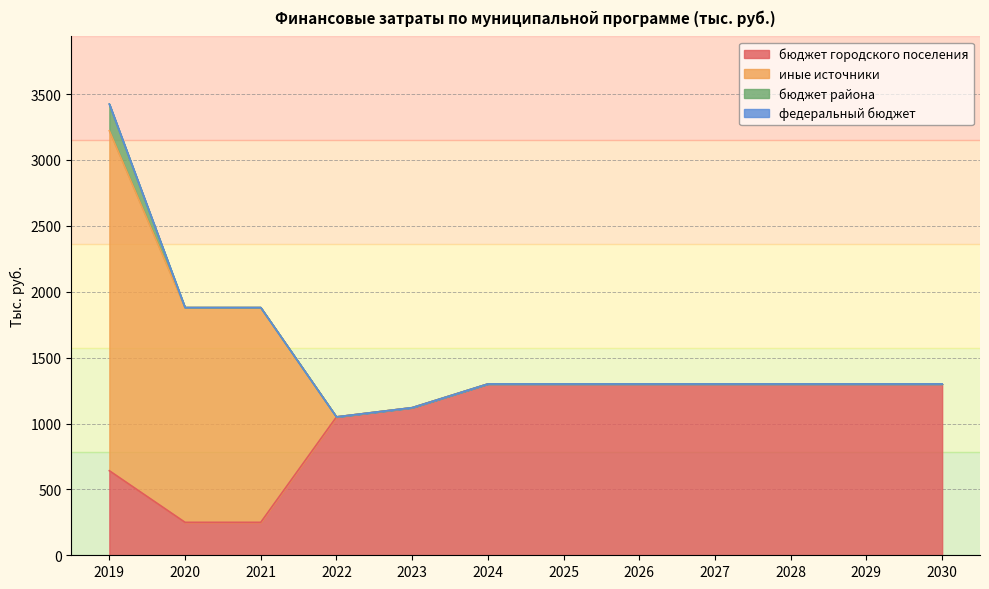

At which label does федеральный бюджет reach its minimum?

2019